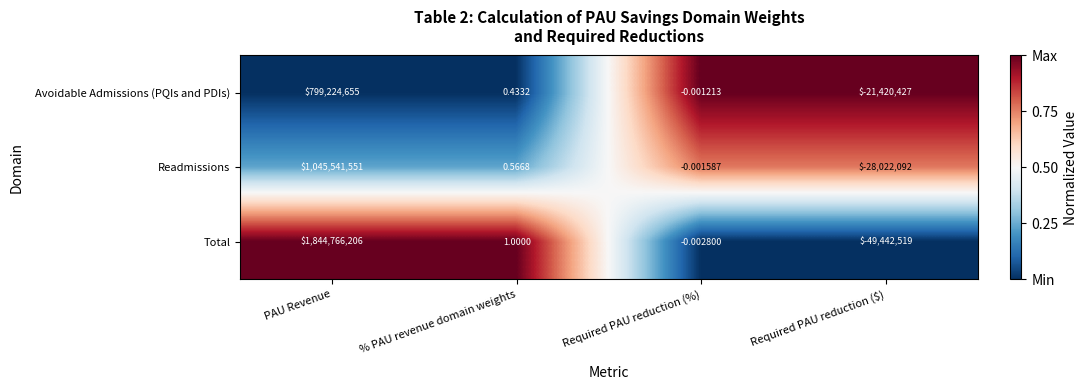

Where is Readmissions nearest to the value 508759729?

% PAU revenue domain weights